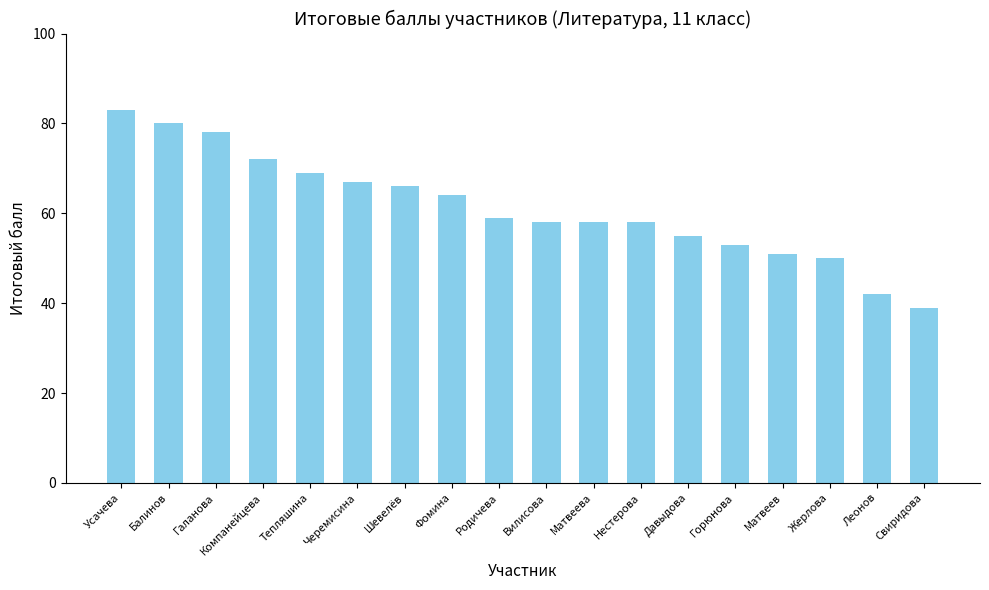

What is the ratio of the value at Нестерова to the value at Горюнова?

1.1